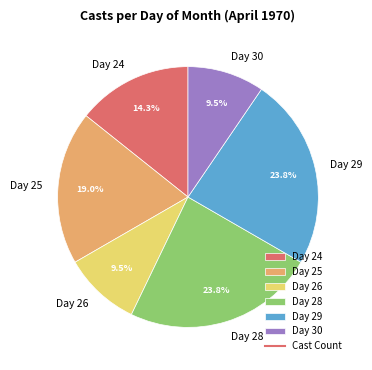

What percentage do Day 24 and Day 29 together represent?

38.1%